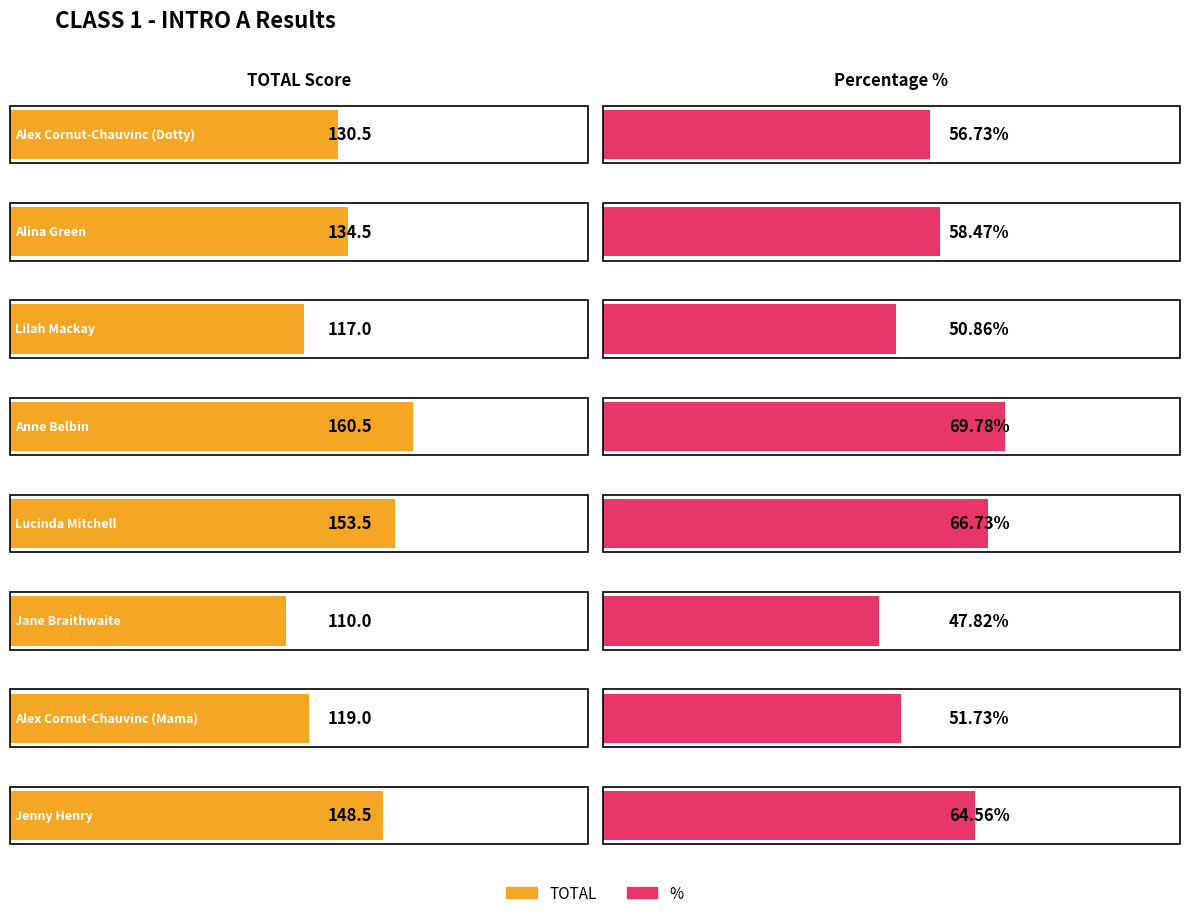

At how many categories does at least one series exceed 160?

1